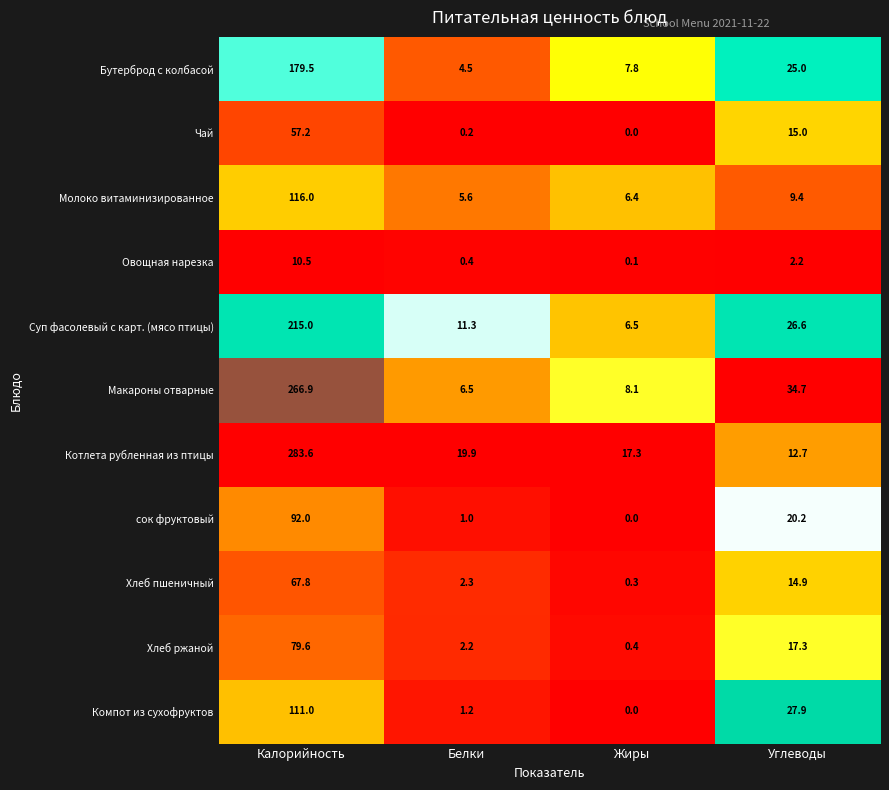

Where is Котлета рубленная из птицы nearest to the value 148?

Белки